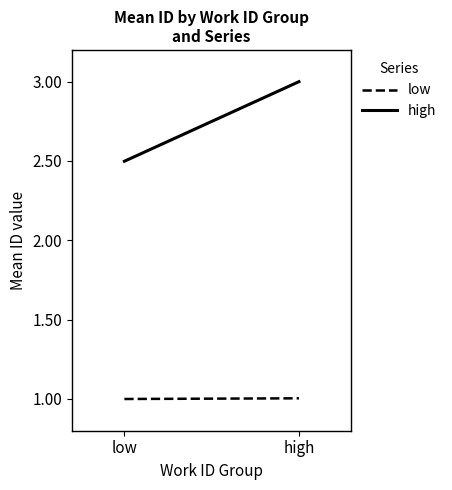

List the labels in order of high value, smallest first.

low, high